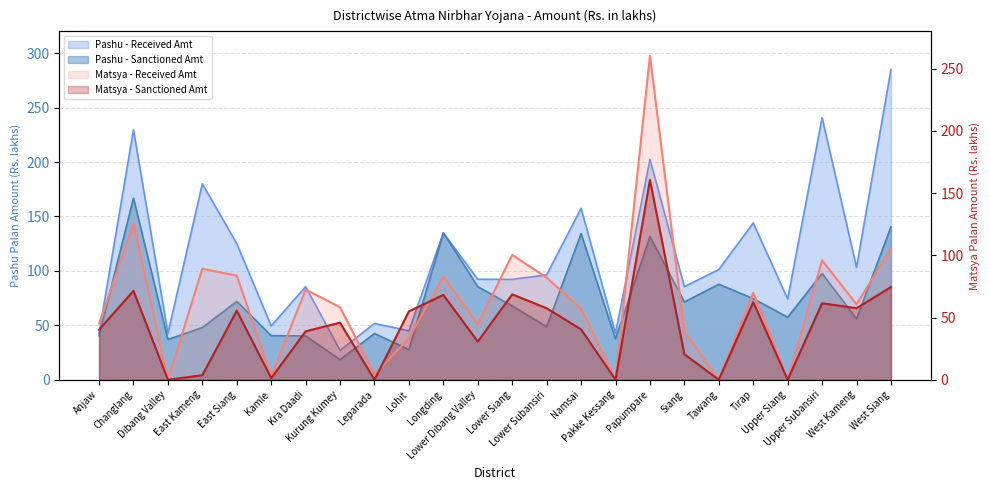

What is the difference between the maximum and minimum values in the Pashu - Received Amt series?

258.0